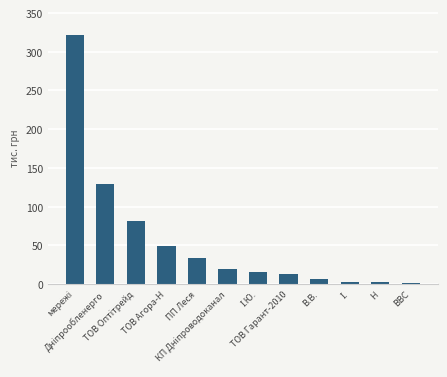

What is the difference between the maximum and second lowest values?

319.6